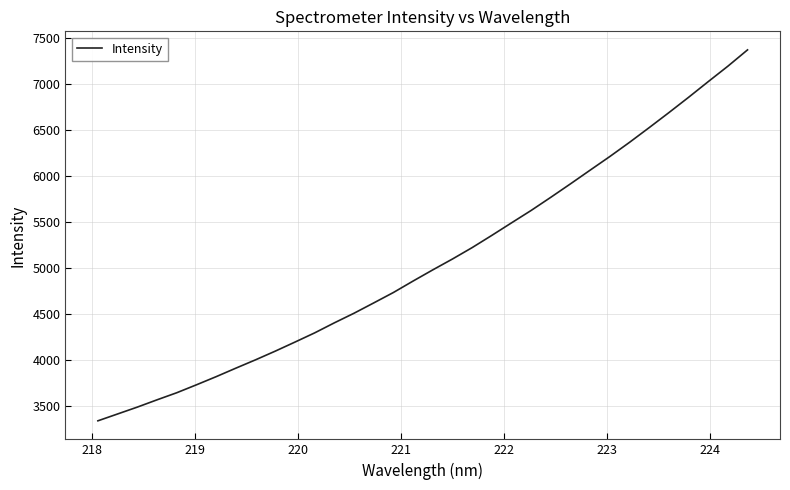

Count the number of data series in this chart.

1